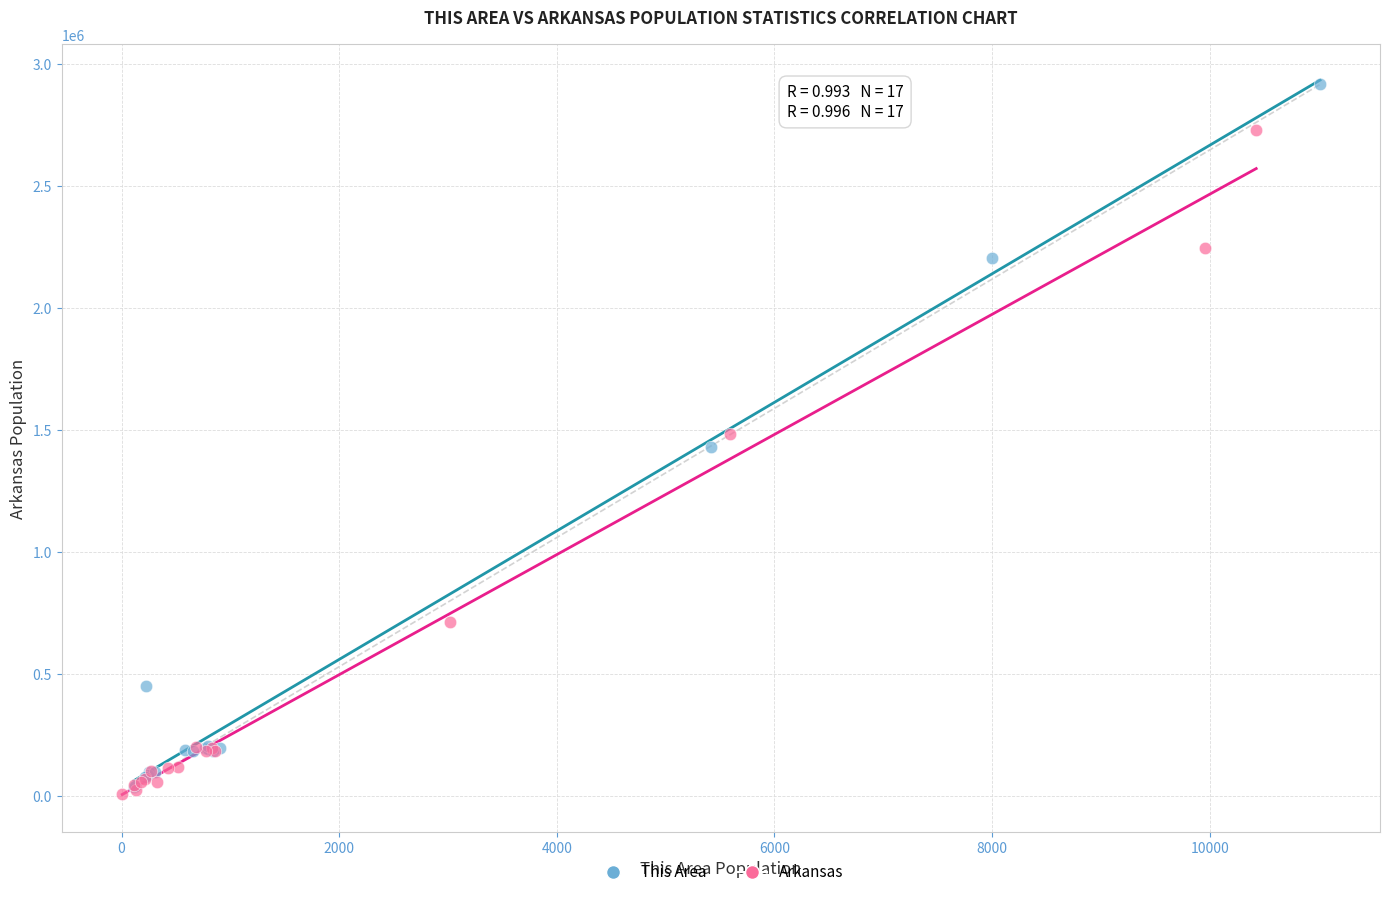

Which series has the largest Y range (max minus min)?

This Area